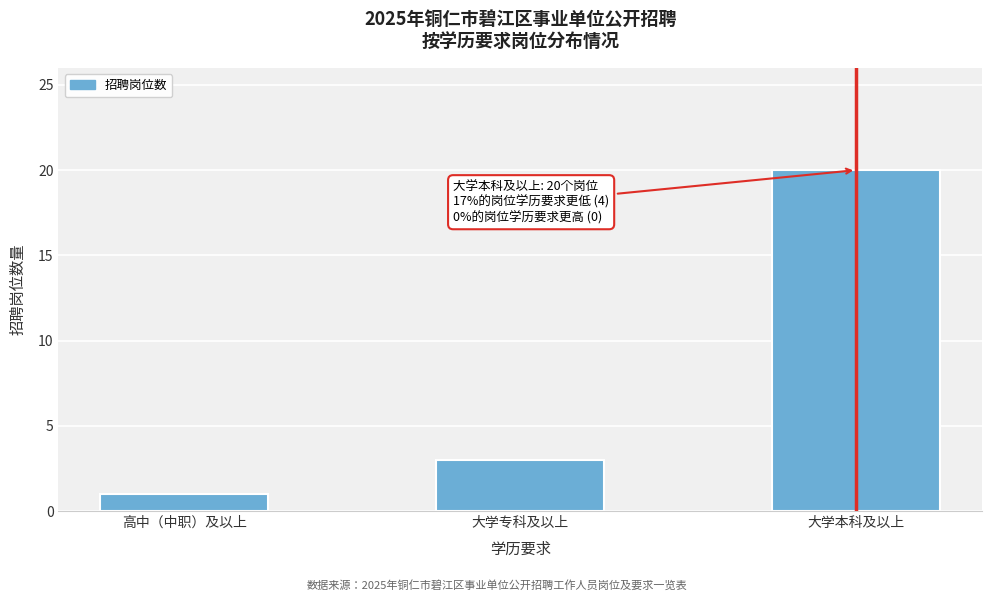

Reading right to left, extract all data points from this chart.

20	3	1